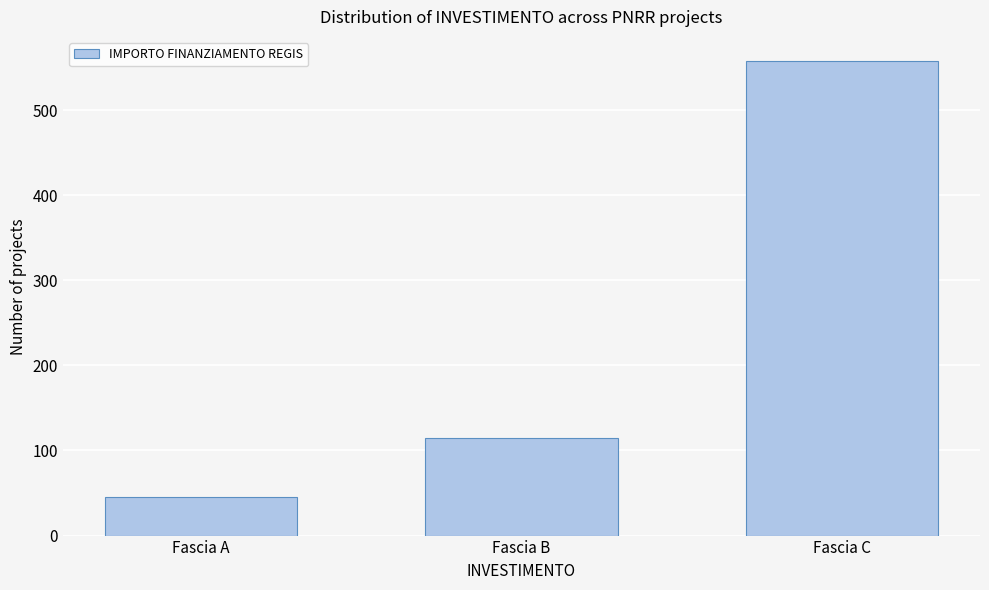

Reading left to right, transcribe all the data shown in this chart.

45	115	558